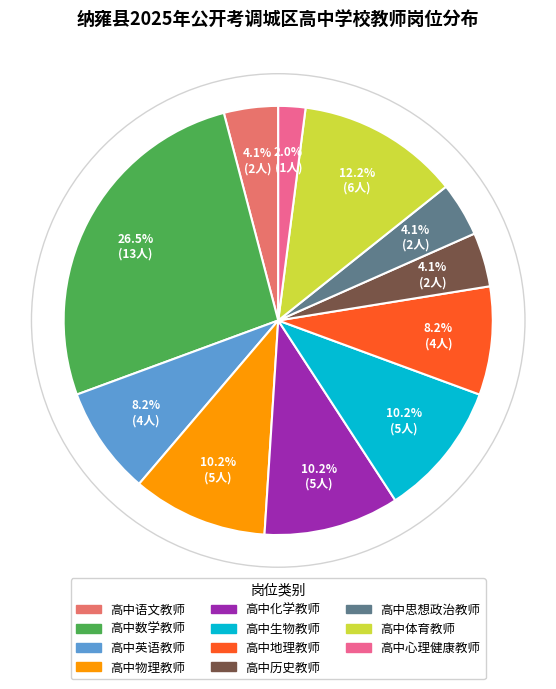

Which category has the smallest portion of the pie?

高中心理健康教师